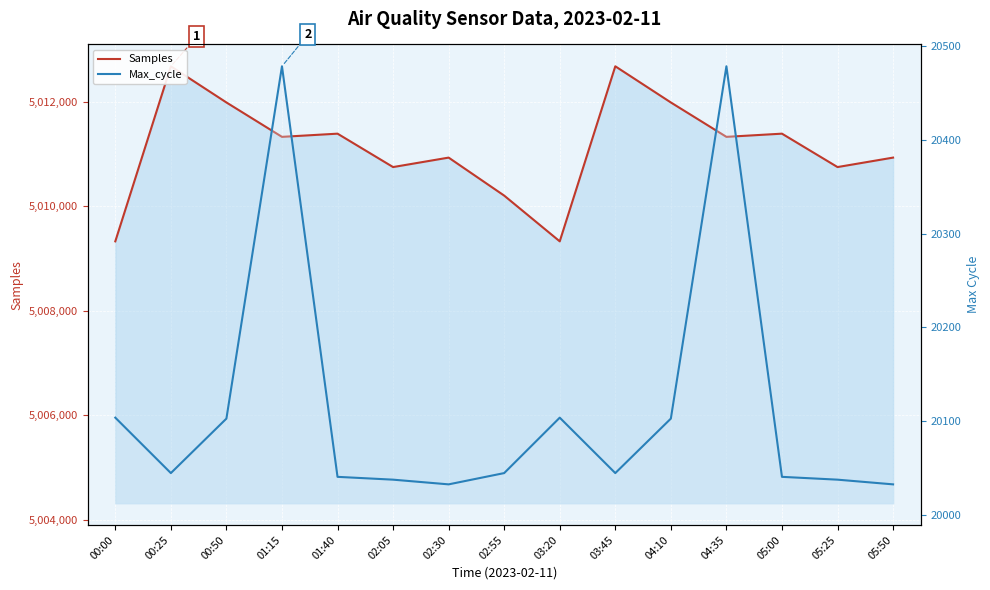

Reading left to right, what are all the values shown in this chart?

Samples: 00:00=5009330	00:25=5012679	00:50=5011987	01:15=5011329	01:40=5011390	02:05=5010751	02:30=5010932	02:55=5010205	03:20=5009330	03:45=5012679	04:10=5011987	04:35=5011329	05:00=5011390	05:25=5010751	05:50=5010932
Max_cycle: 00:00=20104	00:25=20045	00:50=20103	01:15=20478	01:40=20041	02:05=20038	02:30=20033	02:55=20045	03:20=20104	03:45=20045	04:10=20103	04:35=20478	05:00=20041	05:25=20038	05:50=20033